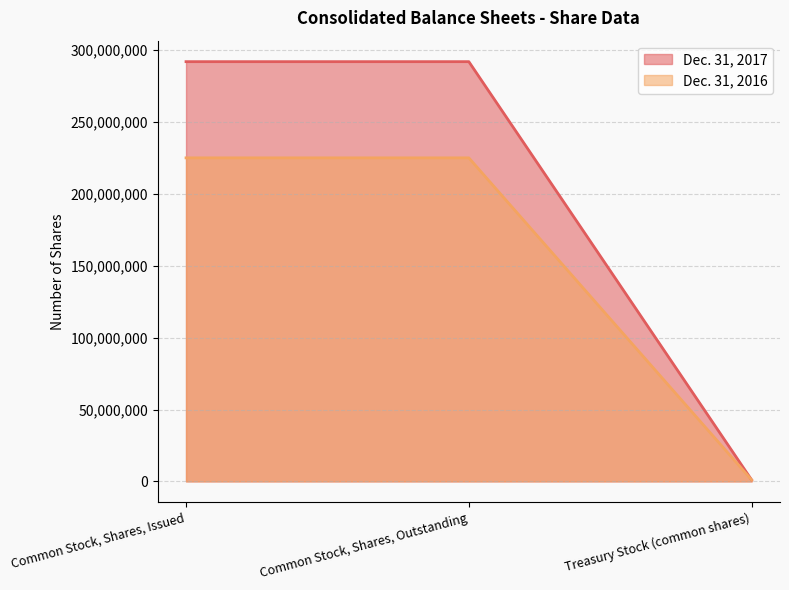

Reading left to right, extract all data points from this chart.

Dec. 31, 2017: Common Stock, Shares, Issued=291970239	Common Stock, Shares, Outstanding=291970239	Treasury Stock (common shares)=1033333
Dec. 31, 2016: Common Stock, Shares, Issued=225047200	Common Stock, Shares, Outstanding=225047200	Treasury Stock (common shares)=1033333